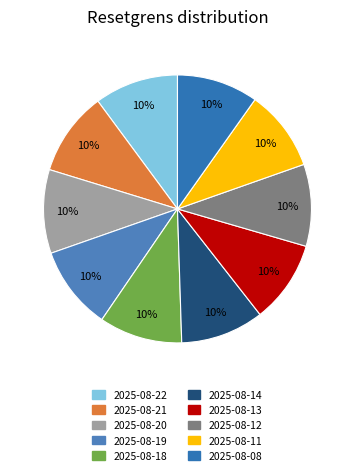

How many slices are in this pie chart?

10